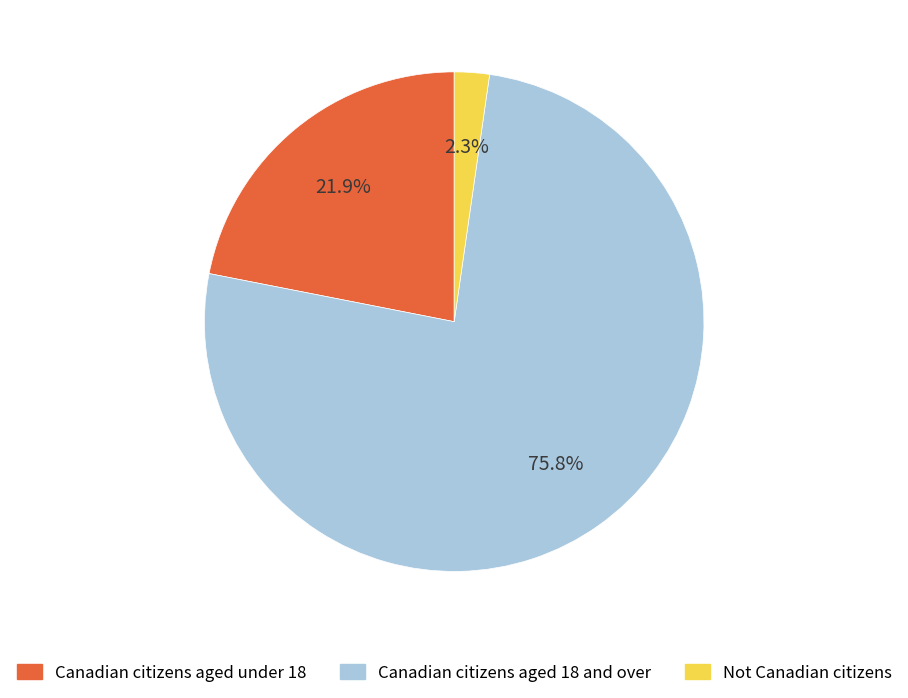

Approximately how many times larger is the value at Not Canadian citizens compared to Canadian citizens aged under 18?

0.1